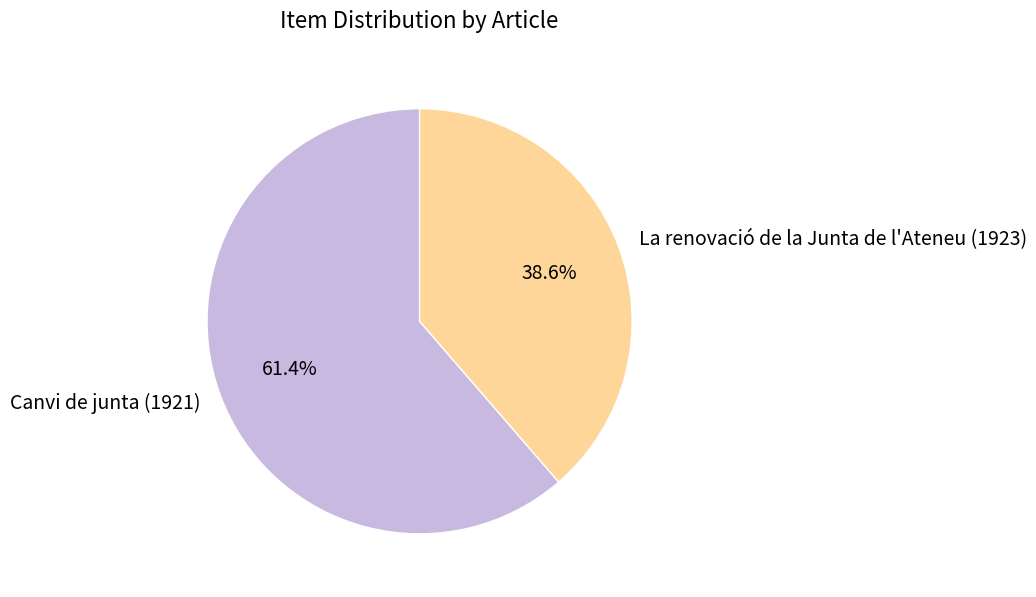

To the nearest percent, what percentage of the pie is Canvi de junta (1921)?

61%